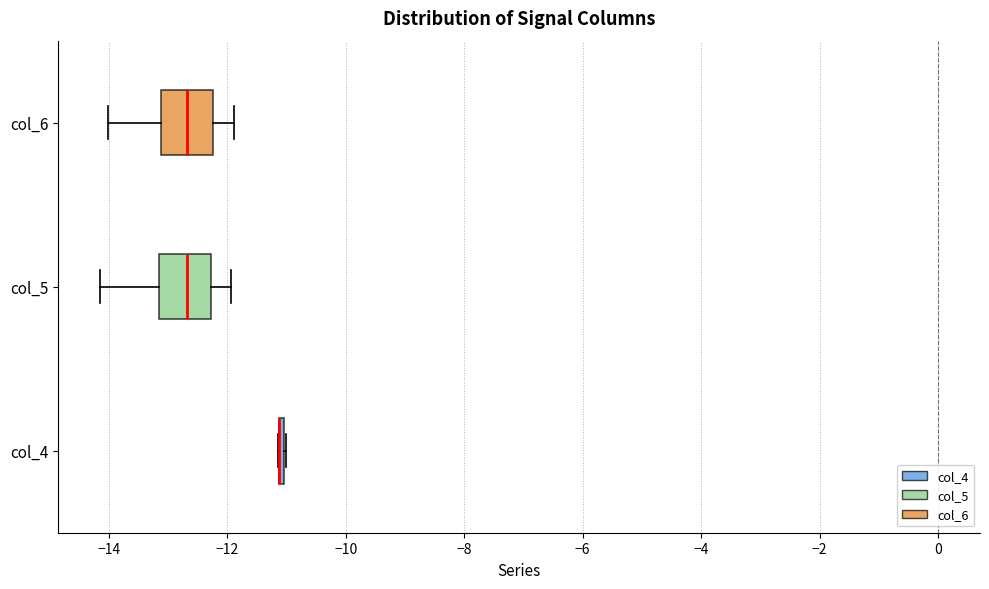

Where does the right whisker of the box for col_6 end on the x-axis? The values are not printed on the chart, so give them approximately, as read against the axis.

-11.8